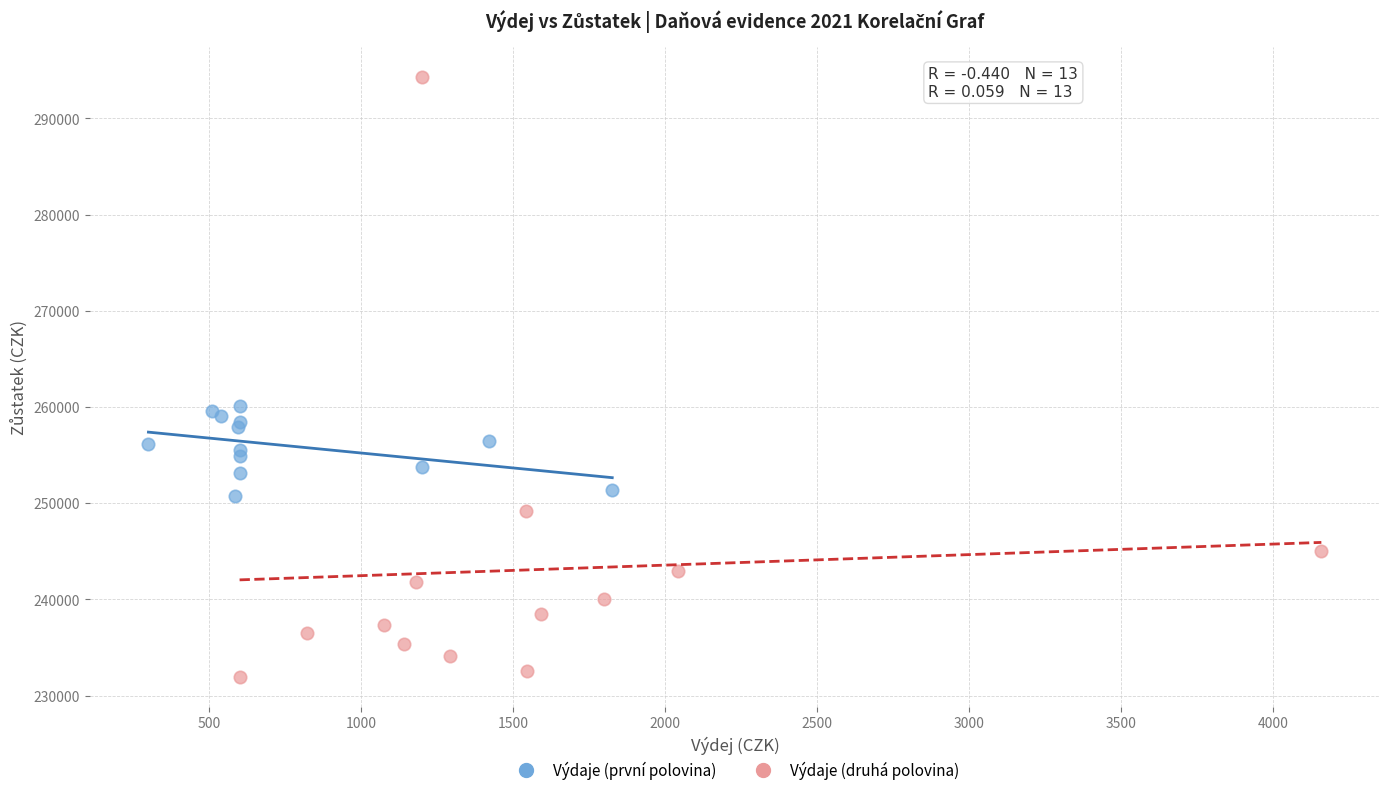

Which series contains the highest Y value?

Výdaje (druhá polovina)